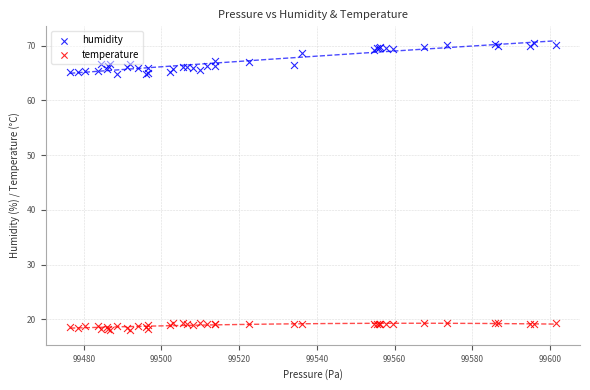

Which series contains the highest Y value?

humidity